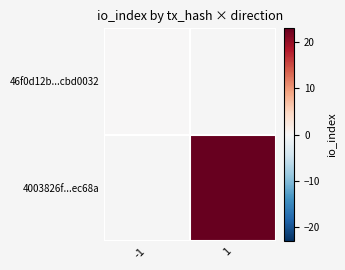

At which category does the chart reach its minimum across all series?

-1